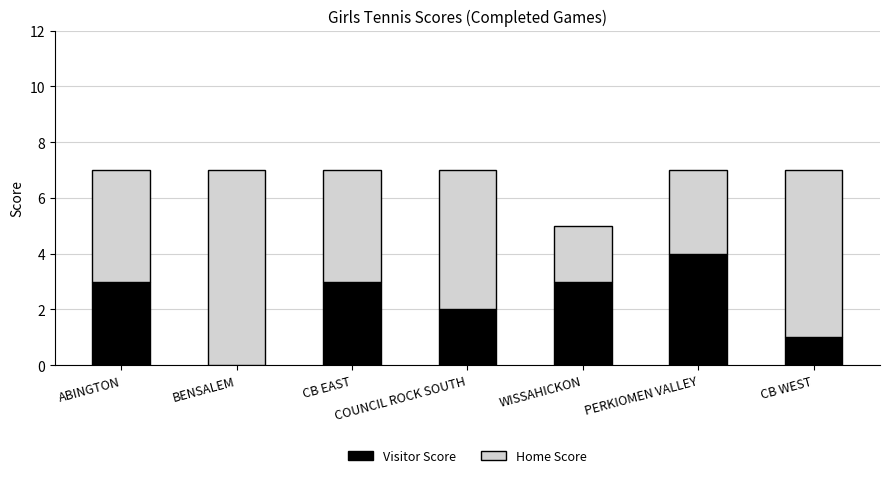

True or false: Visitor Score has a value of 4 at PERKIOMEN VALLEY.

True